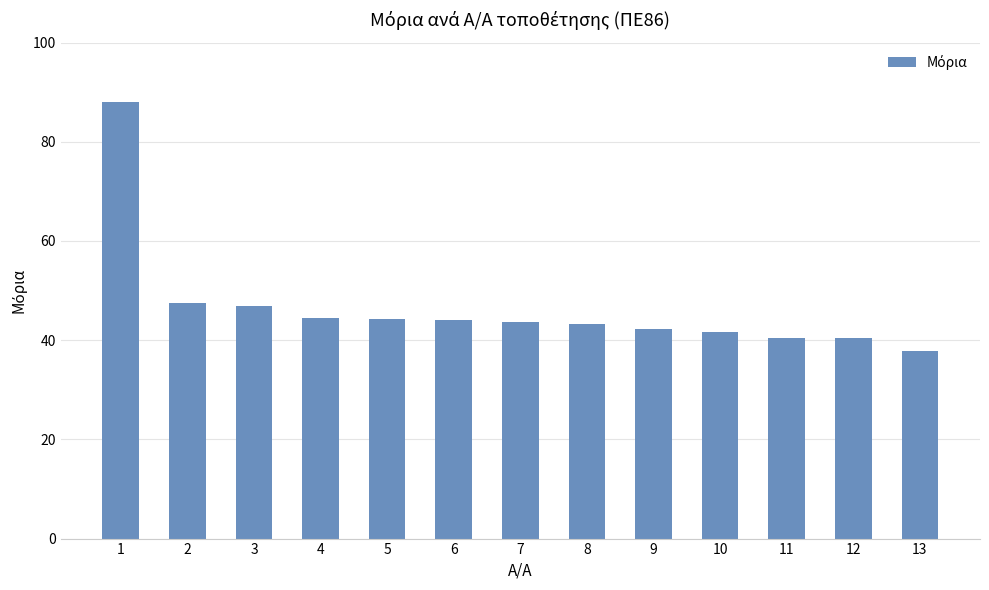

Where does the data first go above 43?

1